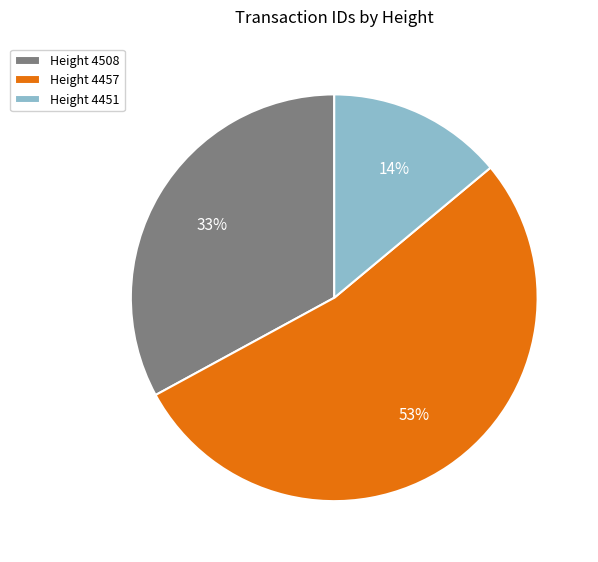

Is there any slice that represents more than half of the pie?

Yes